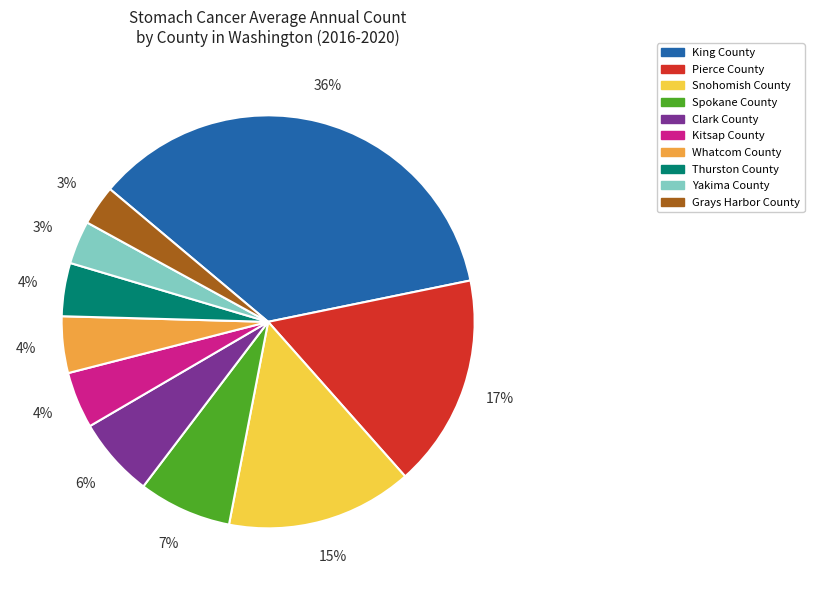

What is the largest slice in the pie chart?

King County